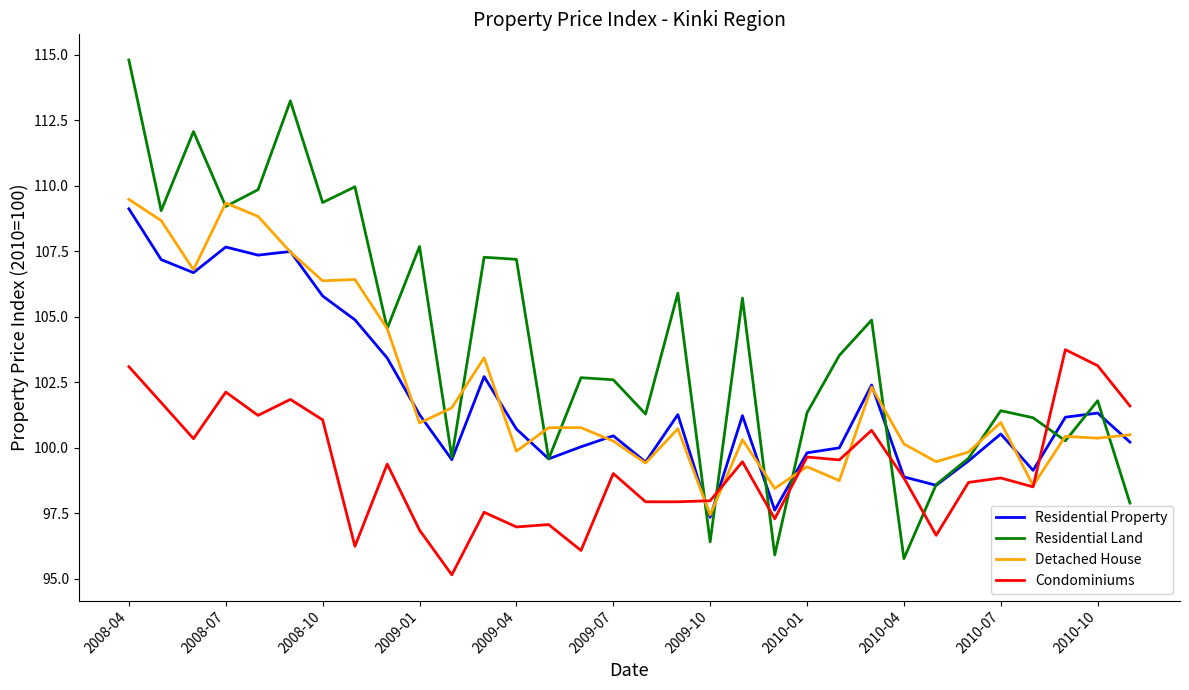

What is the smallest value displayed?

95.1